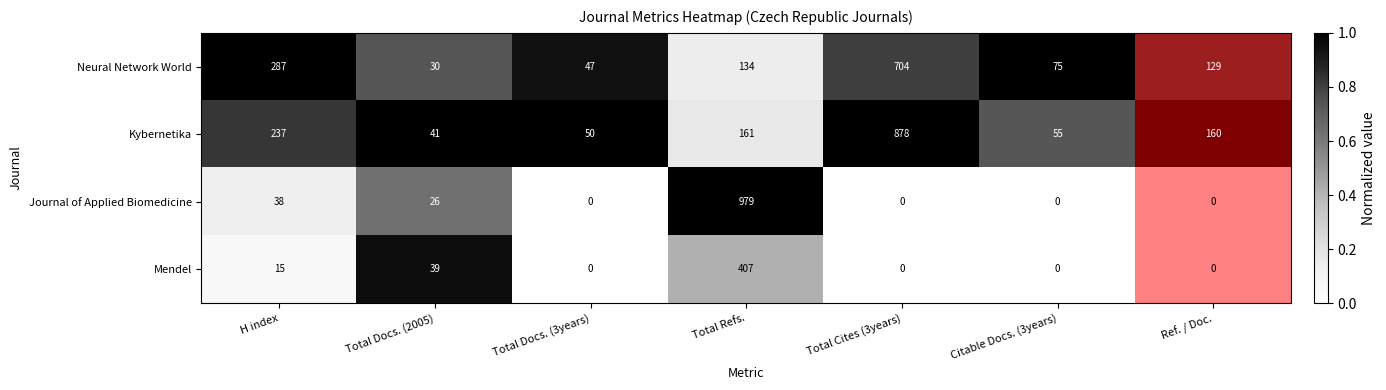

Reading right to left, what are all the values shown in this chart?

Neural Network World: Ref. / Doc.=129	Citable Docs. (3years)=75	Total Cites (3years)=704	Total Refs.=134	Total Docs. (3years)=47	Total Docs. (2005)=30	H index=287
Kybernetika: Ref. / Doc.=160	Citable Docs. (3years)=55	Total Cites (3years)=878	Total Refs.=161	Total Docs. (3years)=50	Total Docs. (2005)=41	H index=237
Journal of Applied Biomedicine: Ref. / Doc.=0	Citable Docs. (3years)=0	Total Cites (3years)=0	Total Refs.=979	Total Docs. (3years)=0	Total Docs. (2005)=26	H index=38
Mendel: Ref. / Doc.=0	Citable Docs. (3years)=0	Total Cites (3years)=0	Total Refs.=407	Total Docs. (3years)=0	Total Docs. (2005)=39	H index=15